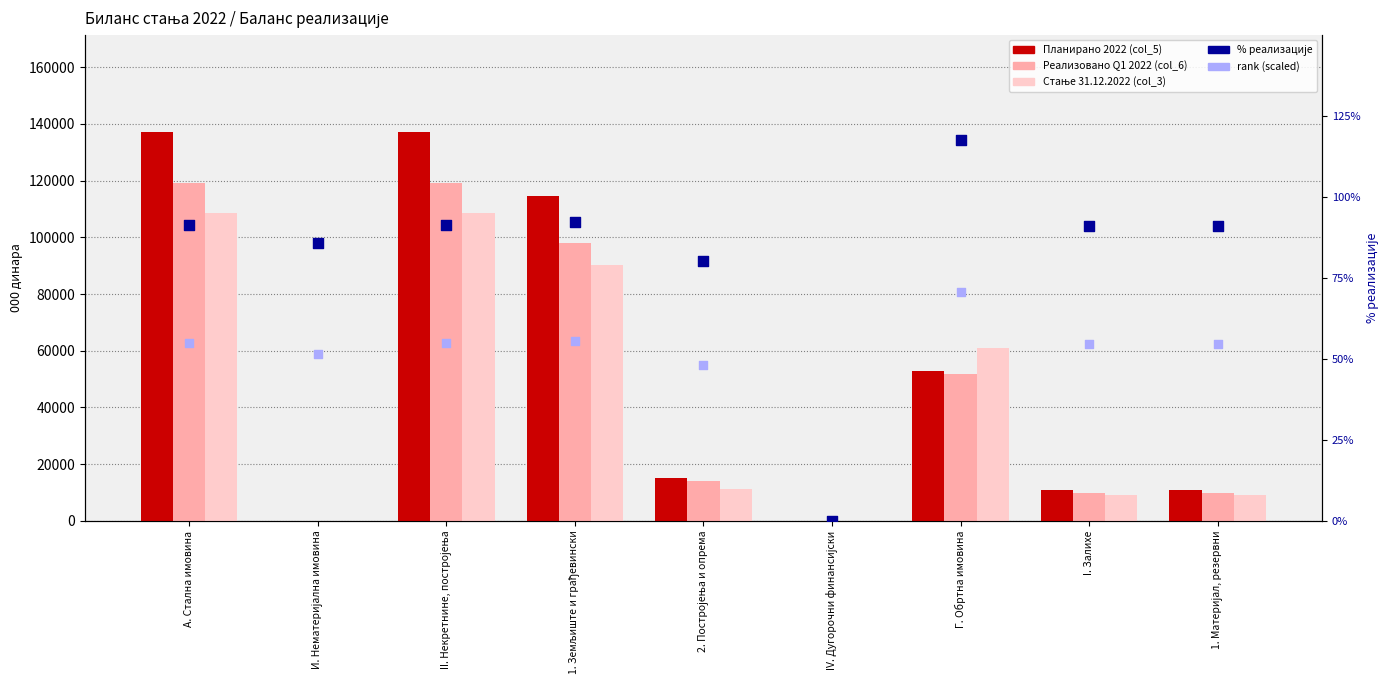

Which series contains the highest Y value?

Планирано 2022 (col_5)